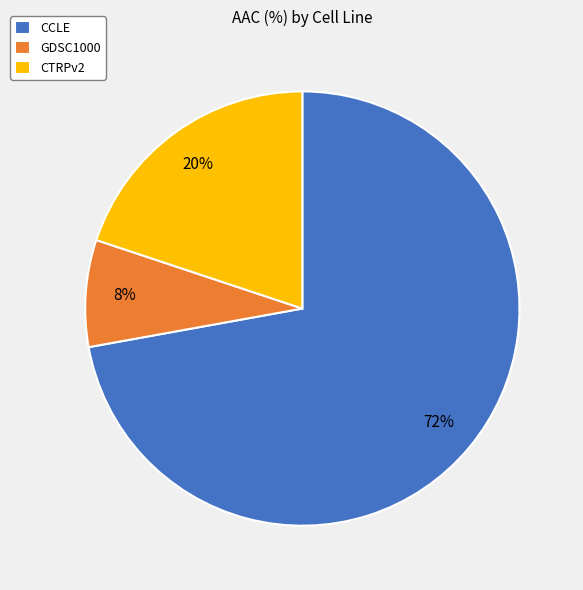

True or false: CTRPv2 accounts for 20% of the total.

True